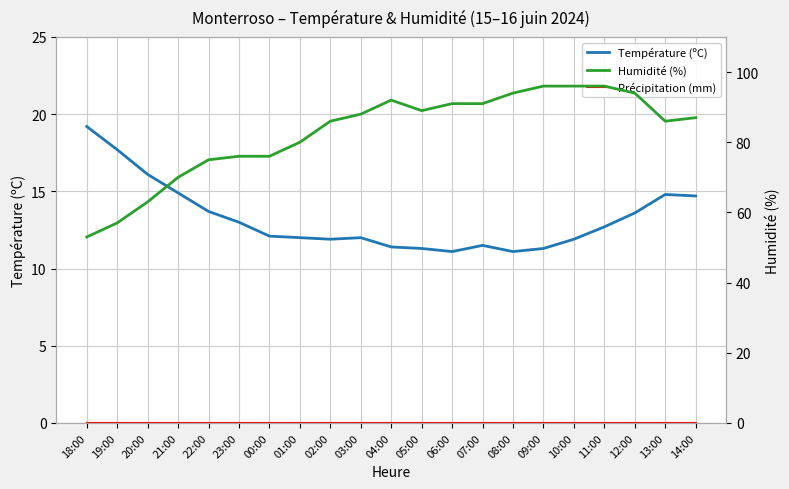

What is the spread (max minus min) of values at 21:00?

70.0